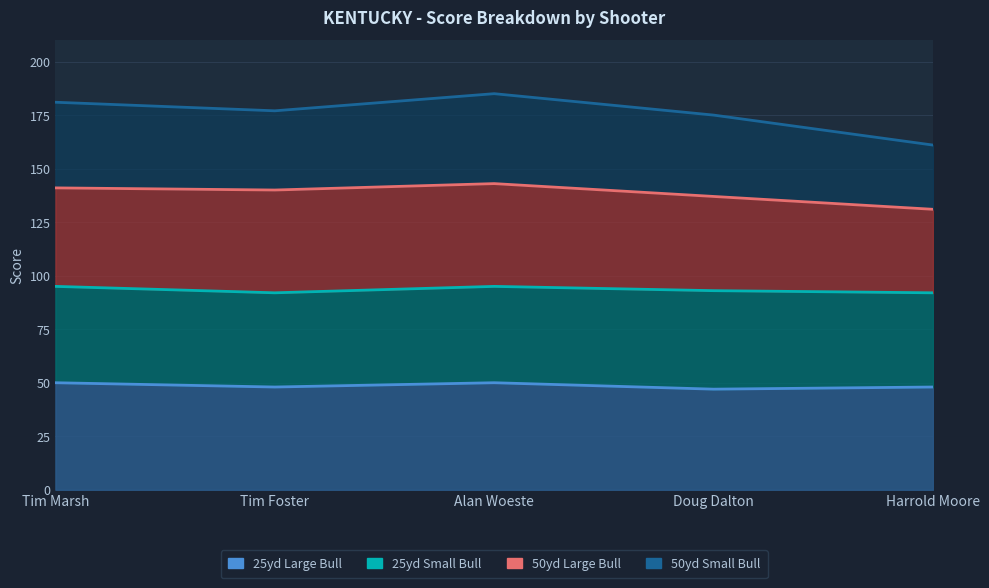

In 25yd Large Bull, how many points are lower than both neighbors (excluding endpoints)?

2